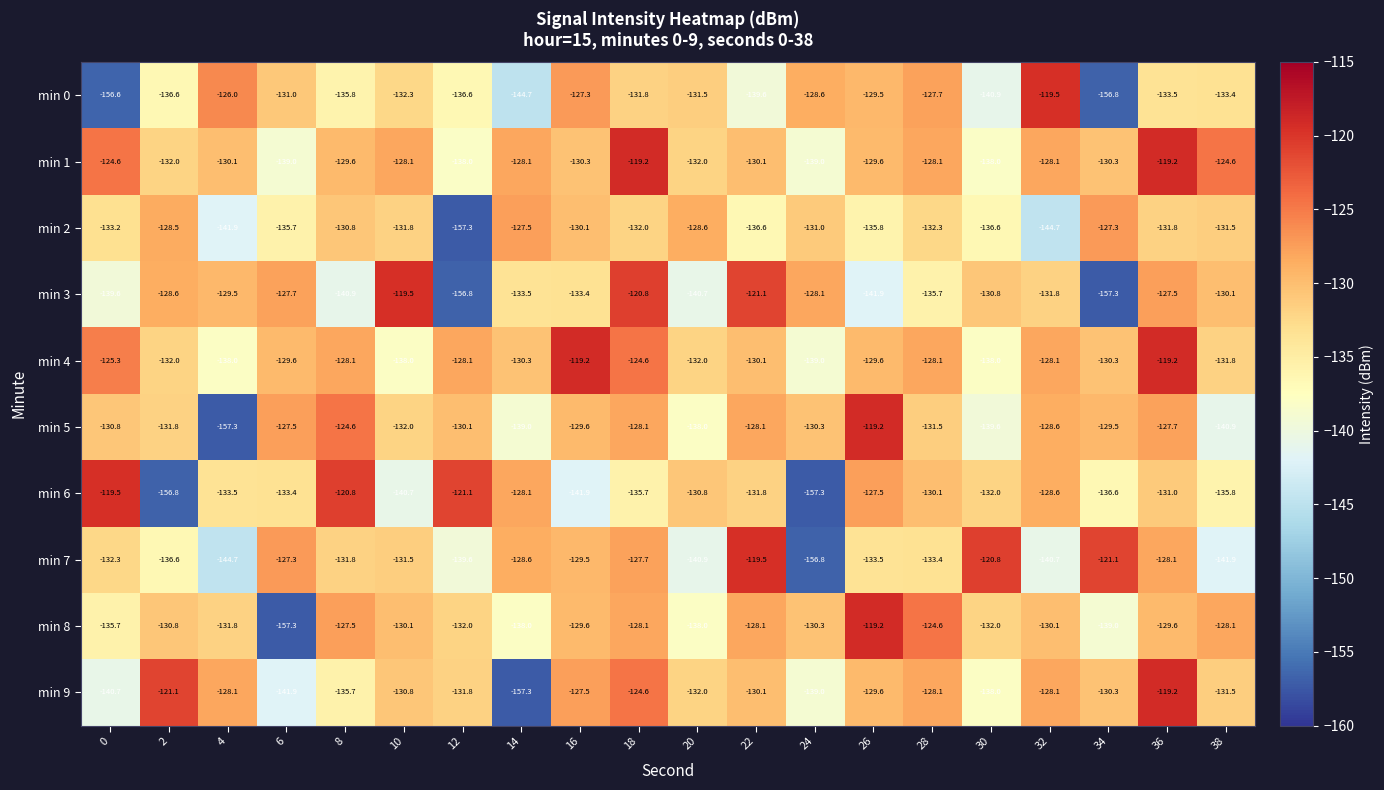

Where is min 9 nearest to the value -138?

30